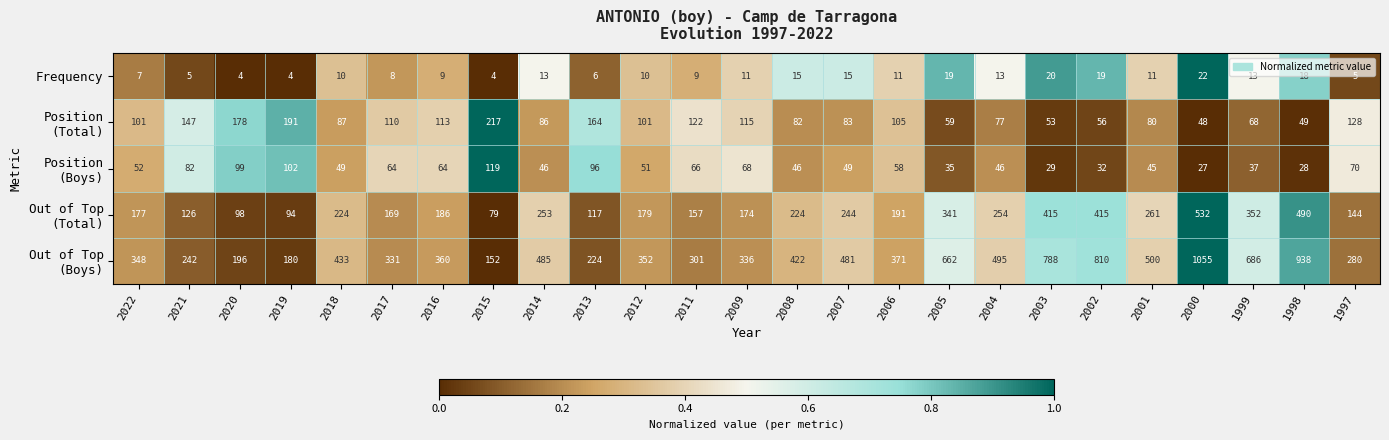

What is the spread (max minus min) of values at 2009?

325